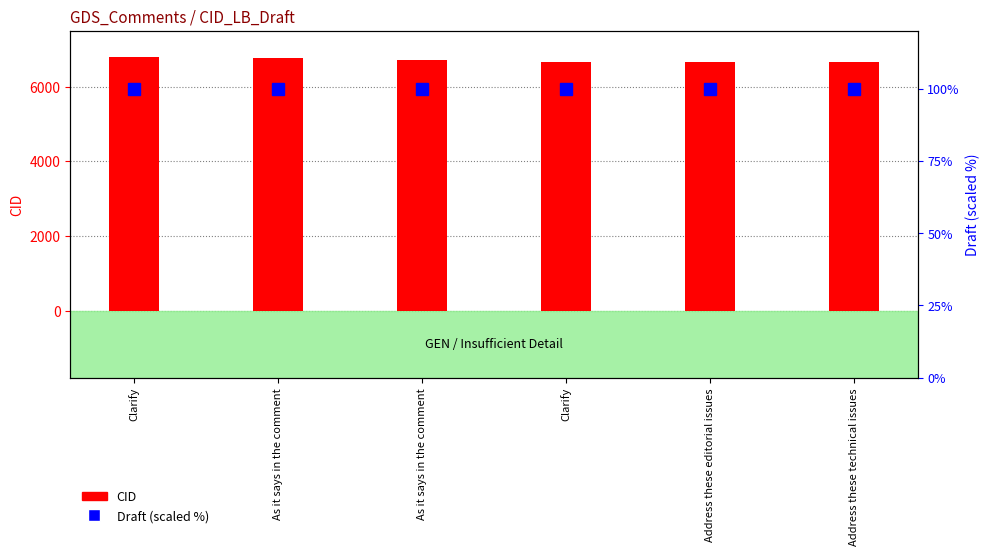

Between As it says in the comment and Clarify, which is larger?

Clarify